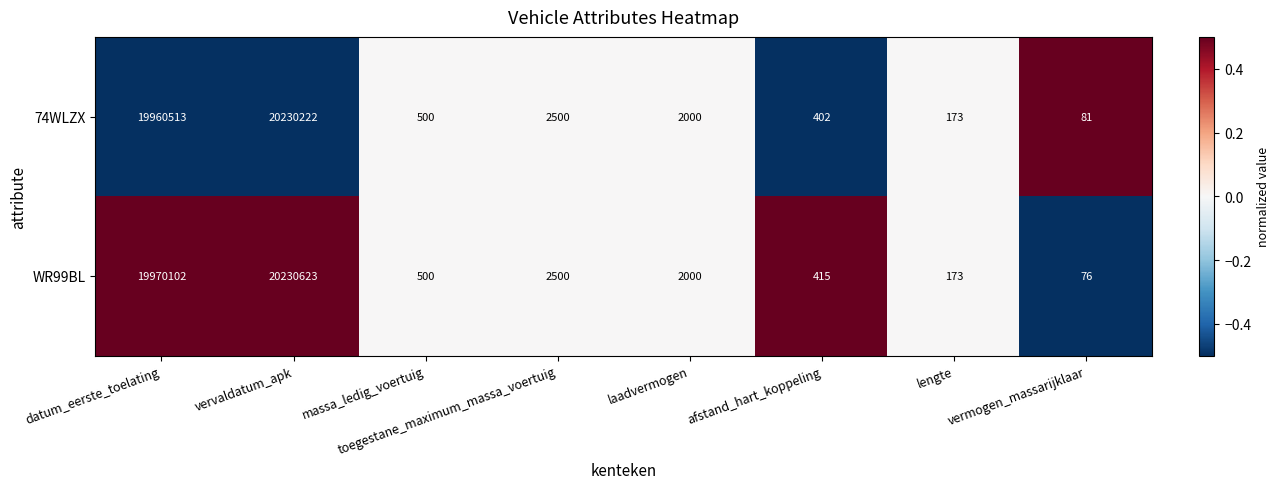

At which label is 74WLZX closest to 10115151?

datum_eerste_toelating